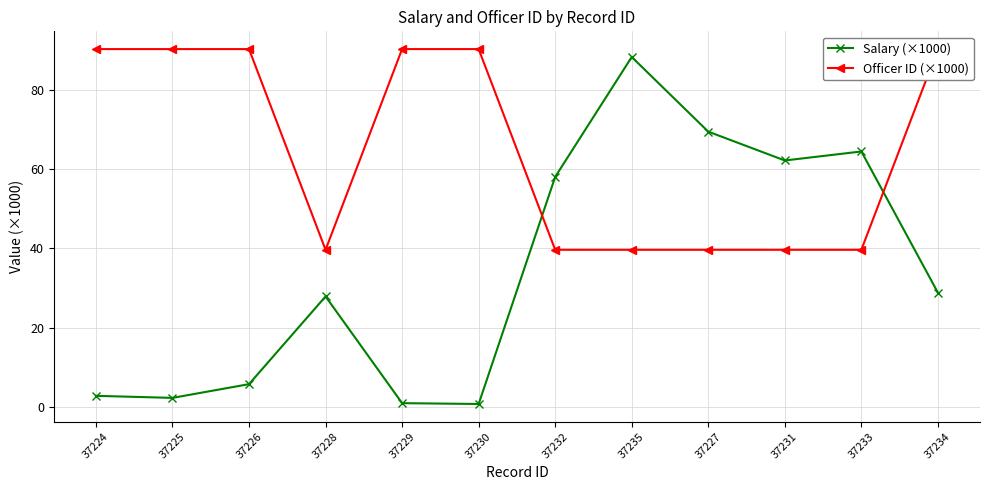

Where does the Salary (×1000) series first go above 28?

37232